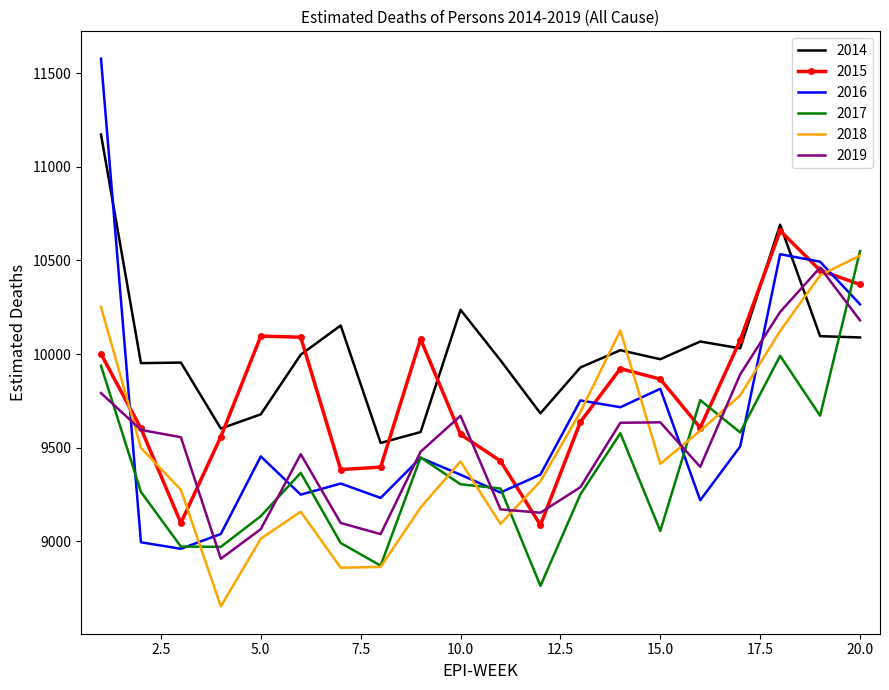

What is the greatest value displayed?

11576.4